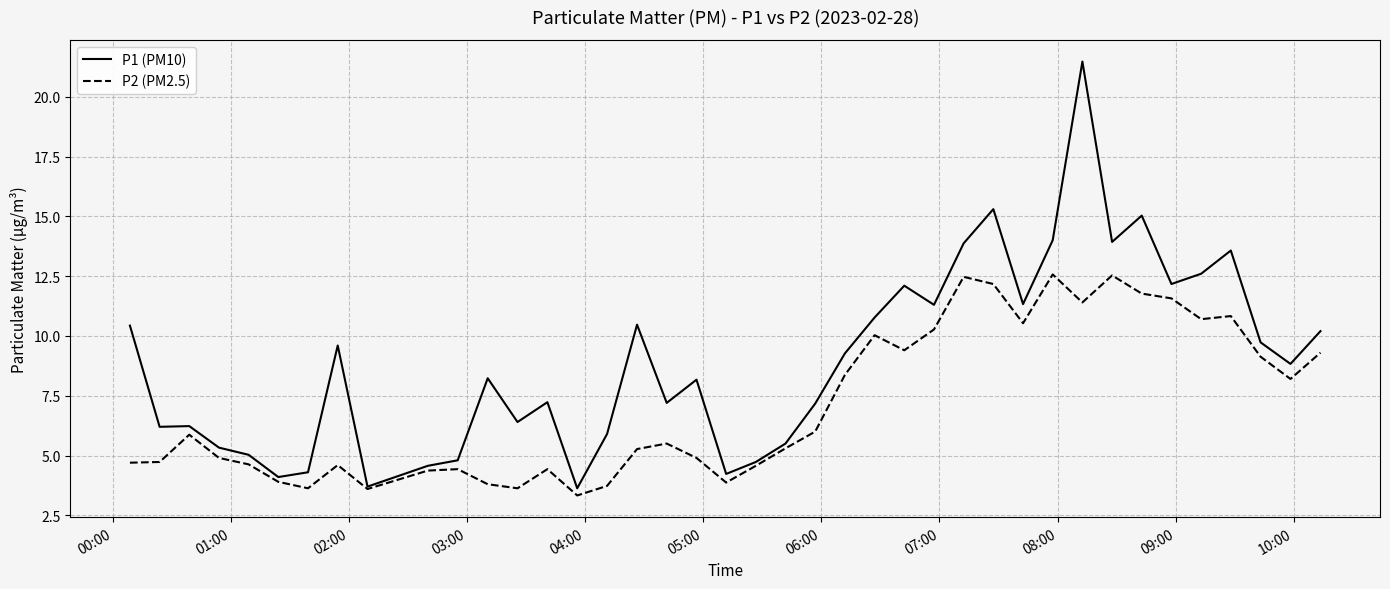

Rank the series by their average value, from highest to lowest.

P1 (PM10), P2 (PM2.5)